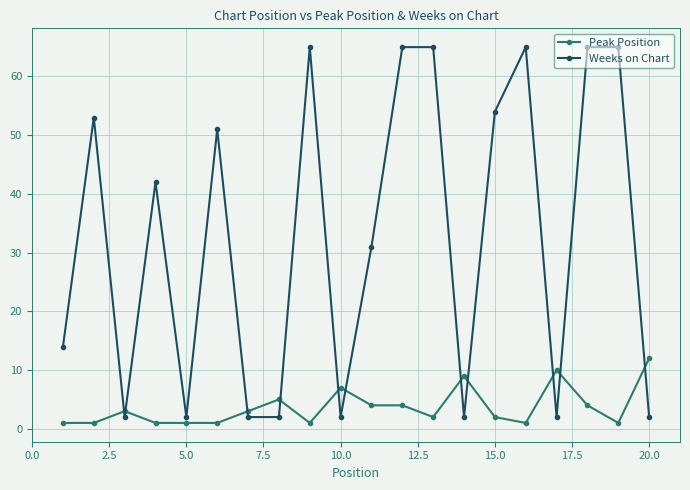

True or false: Weeks on Chart and Peak Position cross at least once.

True